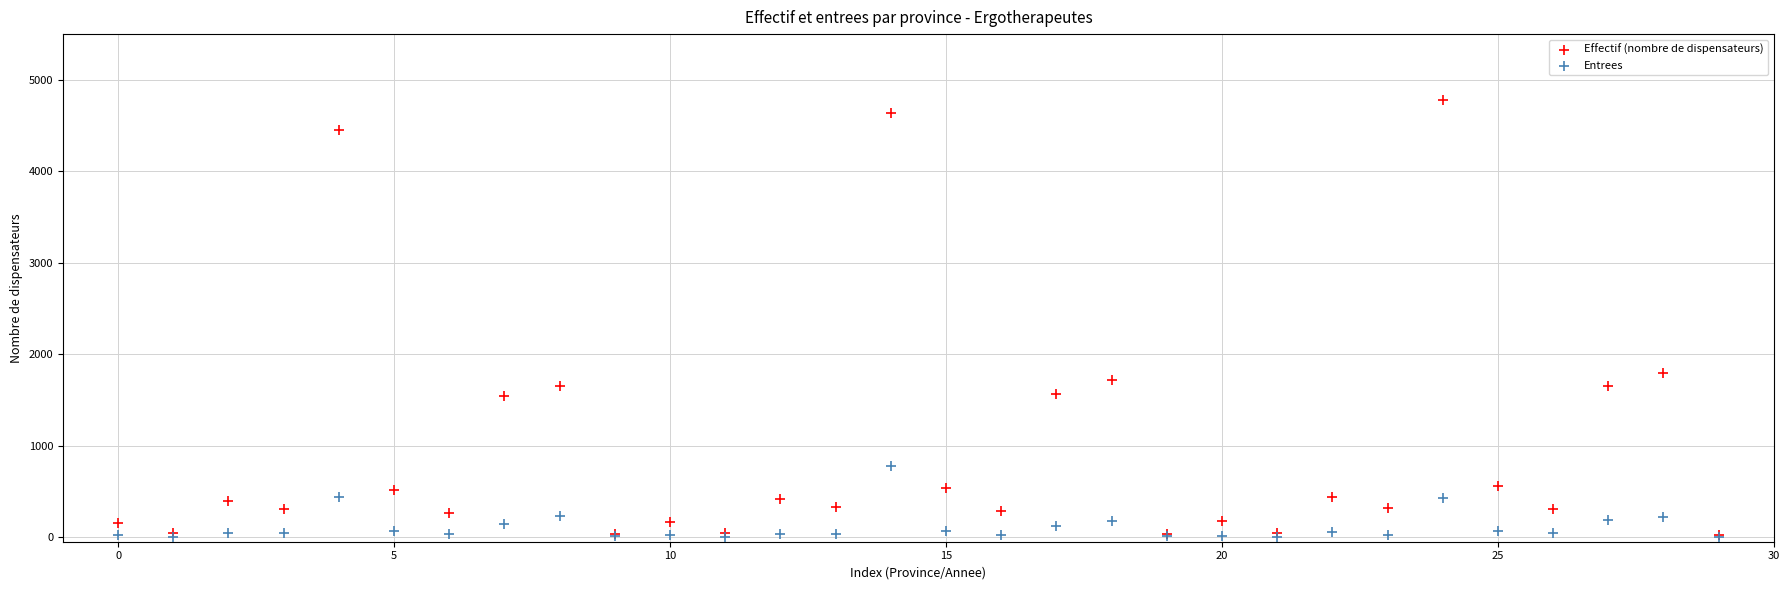

In the Effectif (nombre de dispensateurs) series, what Y value is closest to 2404?

1800